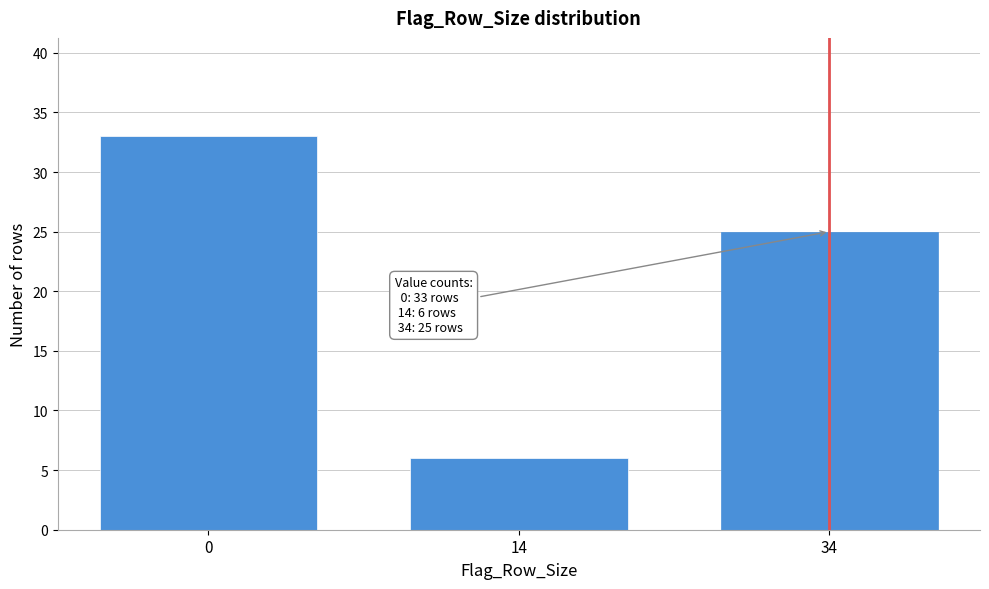

Reading right to left, extract all data points from this chart.

34=25	14=6	0=33